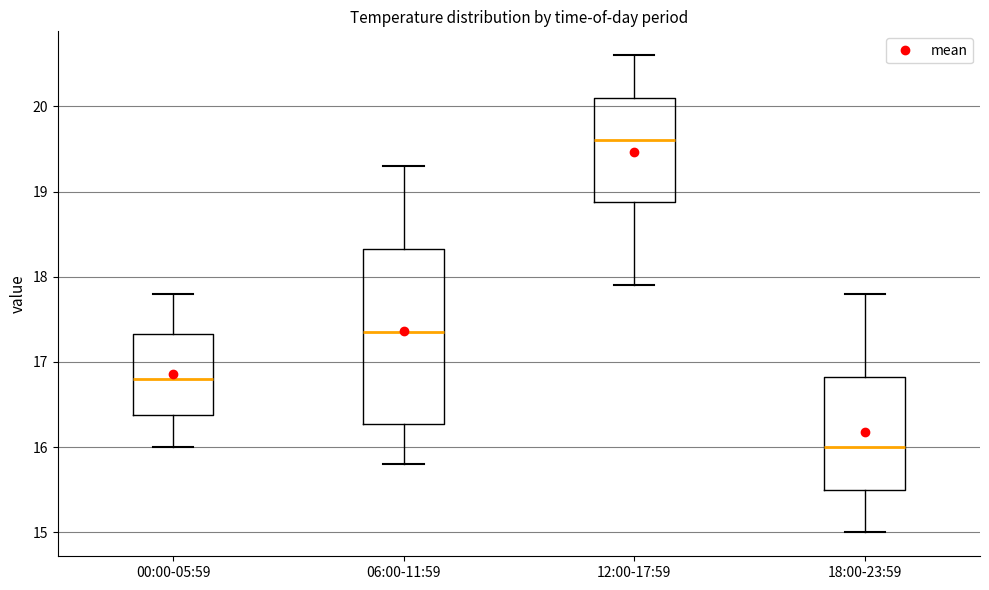

Comparing the boxes themselves (not the whiskers), which one is the tallest?

06:00-11:59